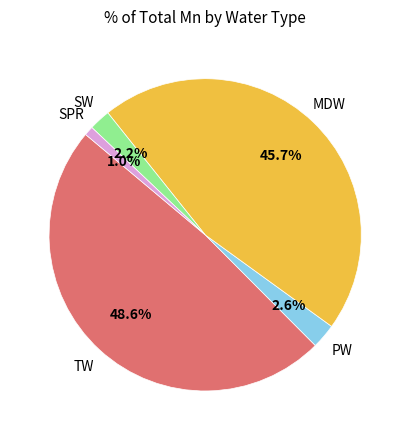

Does any single category account for the majority?

No